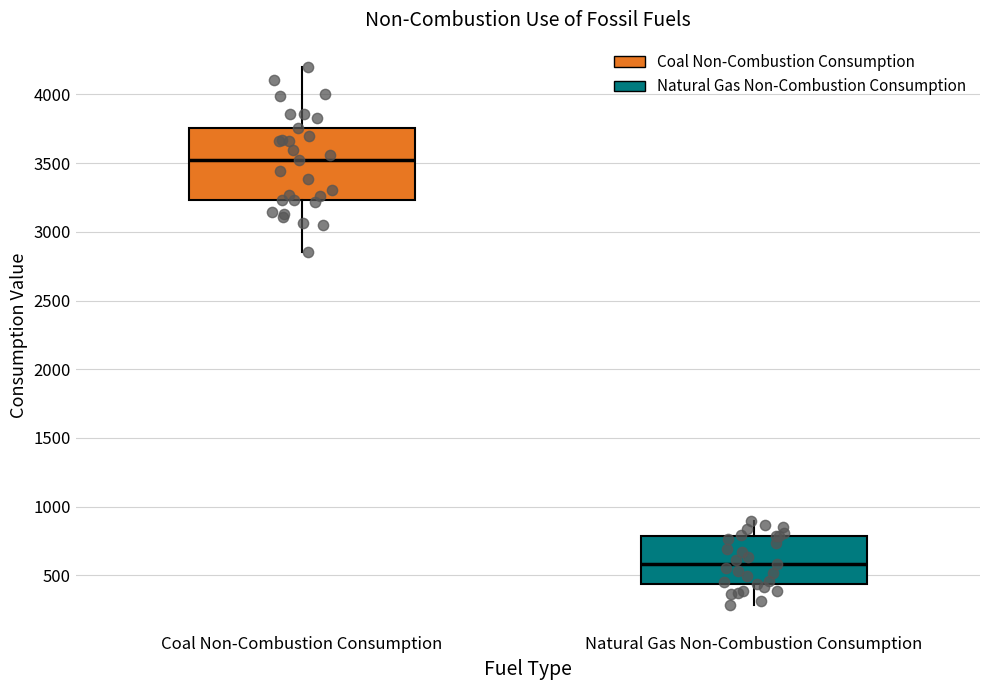

Reading left to right, read every box against the y-axis: the position of its median line, the range the box covers, and the ends of its whiskers. The values are not printed on the chart, so give them approximately, as read against the axis.

Coal Non-Combustion Consumption: median 3500, box 3250 to 3750, whiskers 2850 to 4200
Natural Gas Non-Combustion Consumption: median 600, box 450 to 800, whiskers 300 to 900